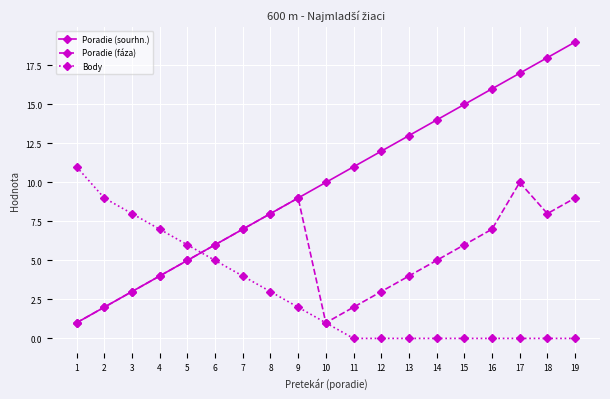

True or false: Poradie (sourhn.) and Body intersect in this chart.

True